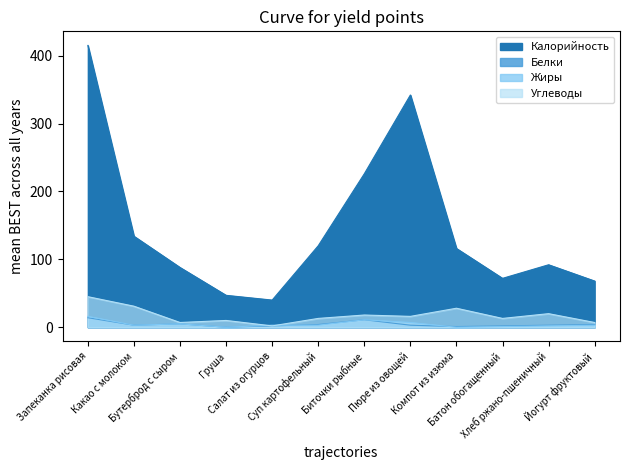

Reading right to left, list all the values displayed in this chart.

Калорийность: Йогурт фруктовый=68	Хлеб ржано-пшеничный=92	Батон обогащенный=72	Компот из изюма=116	Пюре из овощей=342	Биточки рыбные=226	Суп картофельный=120	Салат из огурцов=40	Груша=47	Бутерброд с сыром=88	Какао с молоком=134	Запеканка рисовая=415
Белки: Йогурт фруктовый=4	Хлеб ржано-пшеничный=3	Батон обогащенный=2	Компот из изюма=1	Пюре из овощей=3	Биточки рыбные=11	Суп картофельный=4	Салат из огурцов=2	Груша=0	Бутерброд с сыром=5	Какао с молоком=3	Запеканка рисовая=14
Жиры: Йогурт фруктовый=3	Хлеб ржано-пшеничный=2	Батон обогащенный=1	Компот из изюма=0	Пюре из овощей=7	Биточки рыбные=11	Суп картофельный=3	Салат из огурцов=3	Груша=0	Бутерброд с сыром=5	Какао с молоком=3	Запеканка рисовая=16
Углеводы: Йогурт фруктовый=7	Хлеб ржано-пшеничный=20	Батон обогащенный=13	Компот из изюма=28	Пюре из овощей=16	Биточки рыбные=18	Суп картофельный=13	Салат из огурцов=2	Груша=10	Бутерброд с сыром=7	Какао с молоком=31	Запеканка рисовая=45